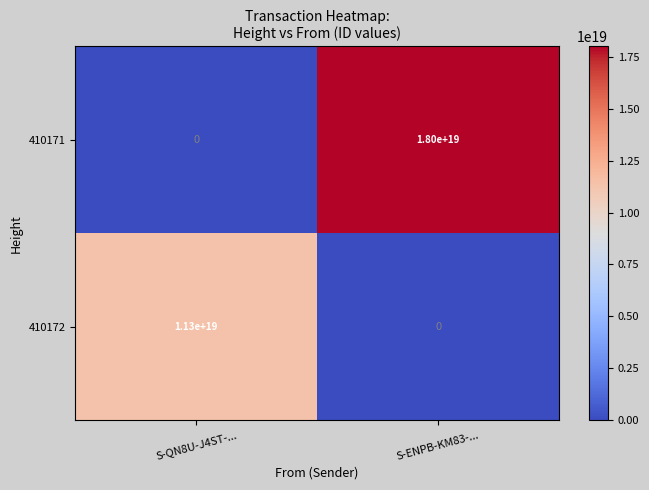

At which category is the sum across all series the highest?

S-ENPB-KM83-...